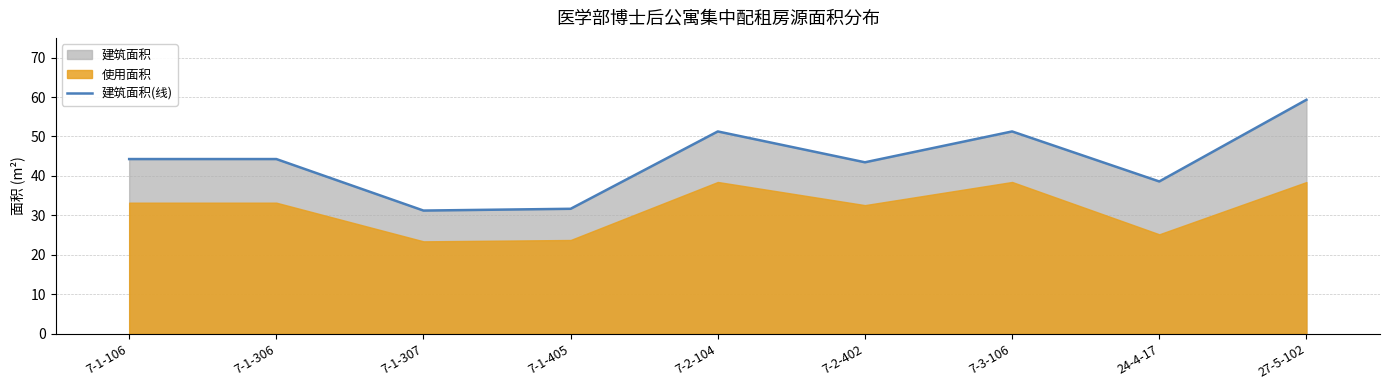

How many interior local valleys (lower than both neighbors) does the data have?

3